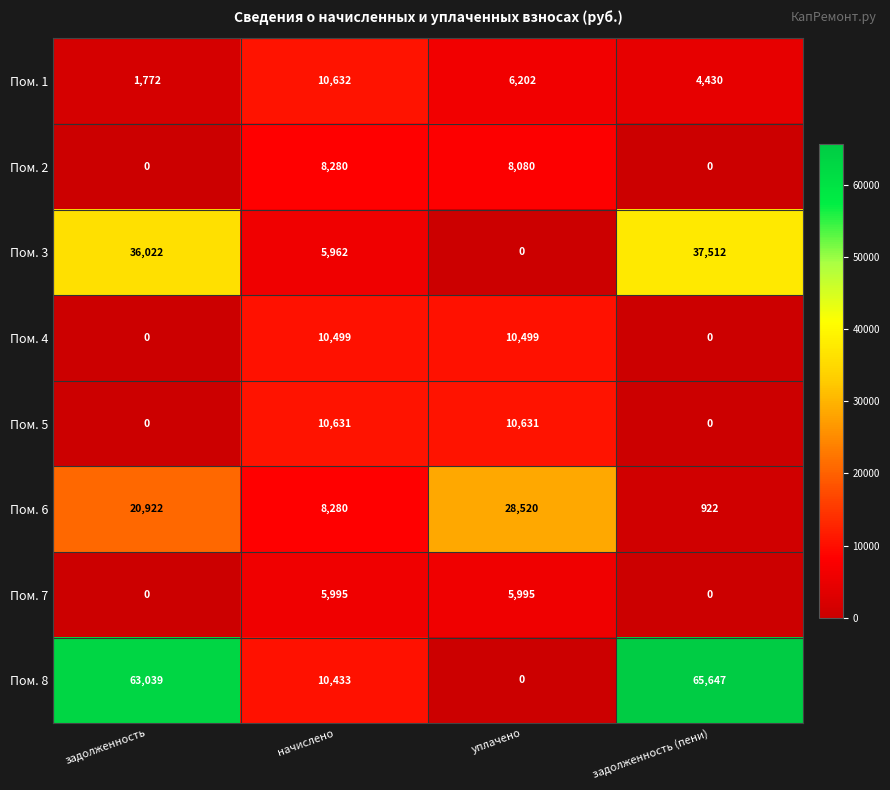

What is the sum of all Пом. 6 values?

58644